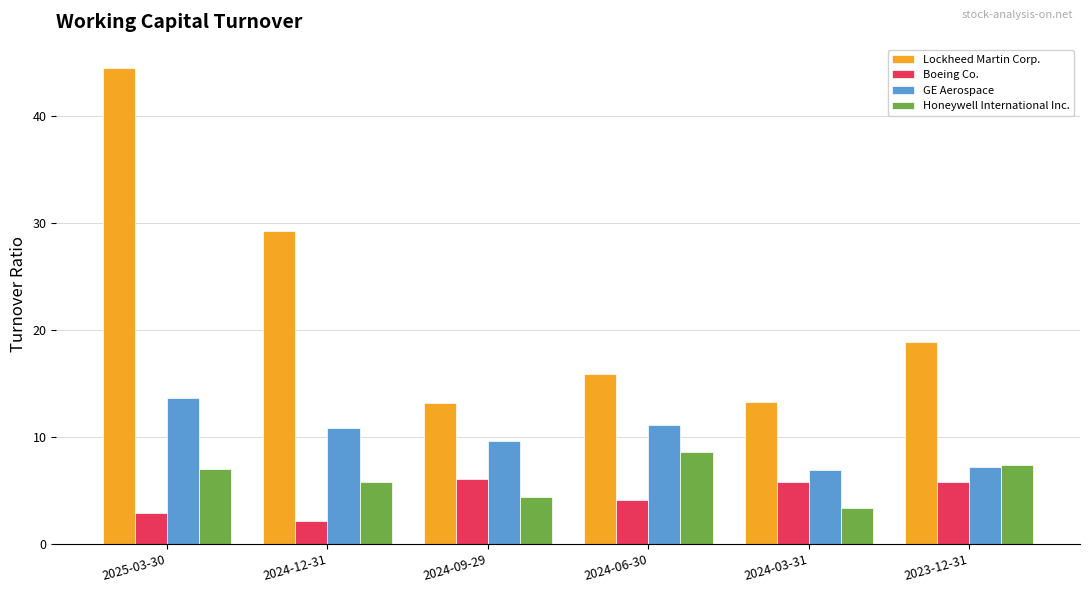

Does the chart contain stacked bars?

No